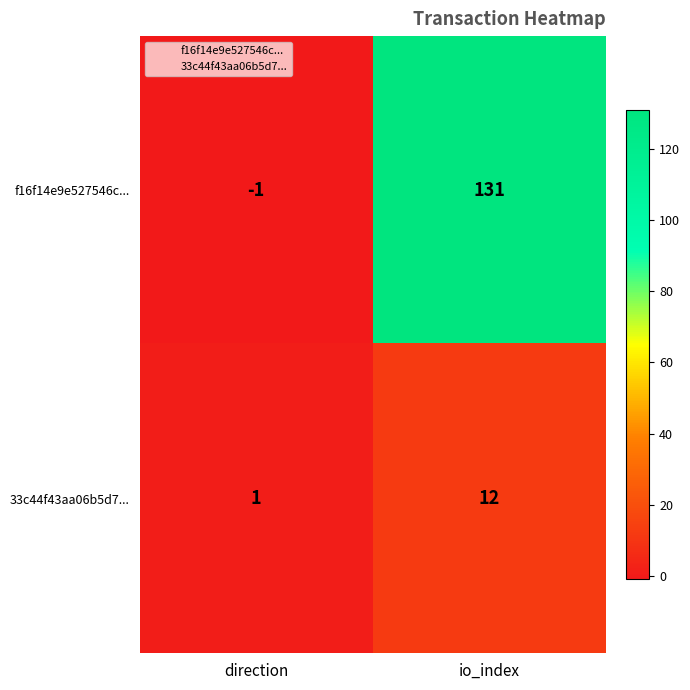

What is the spread (max minus min) of values at io_index?

119